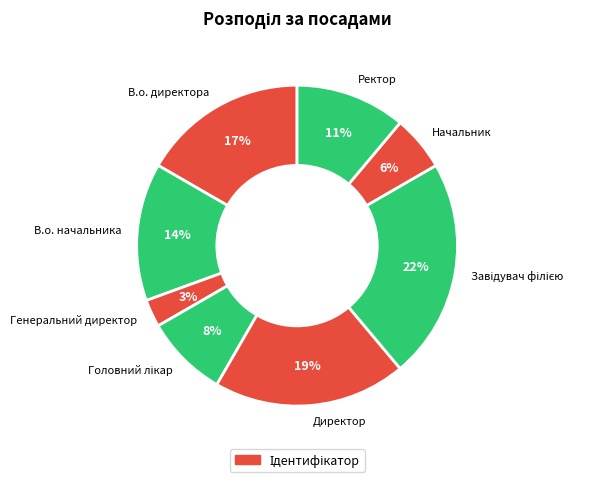

Which has a higher value, Начальник or В.о. начальника?

В.о. начальника